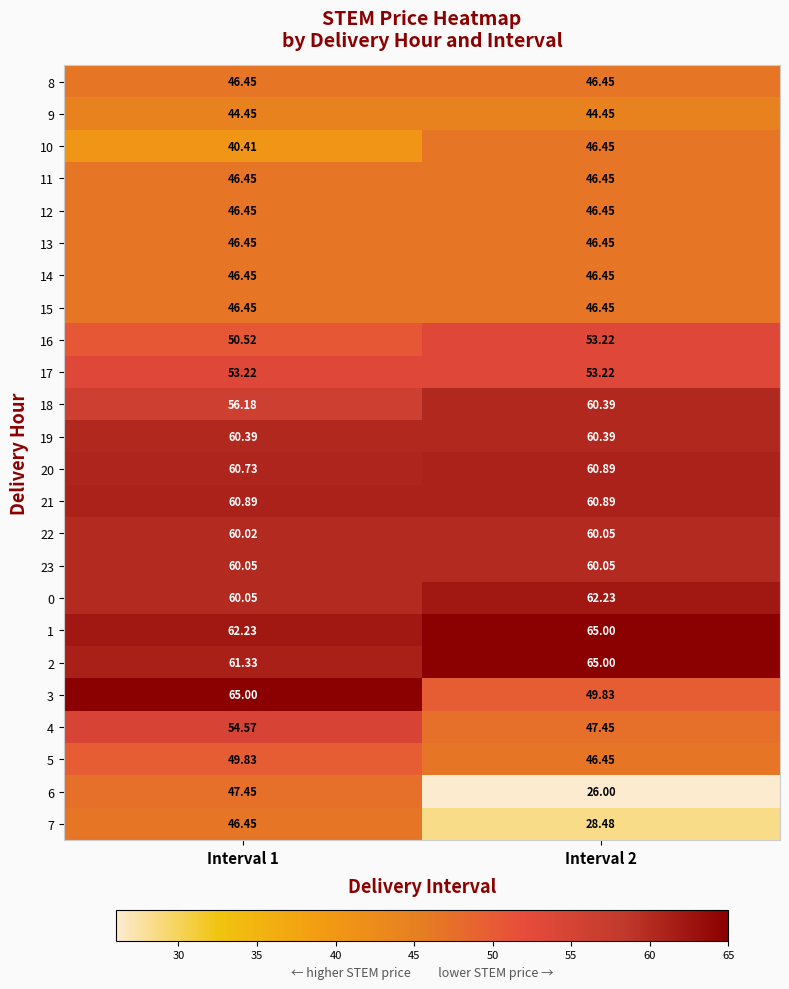

At which category is the sum across all series the highest?

Interval 1